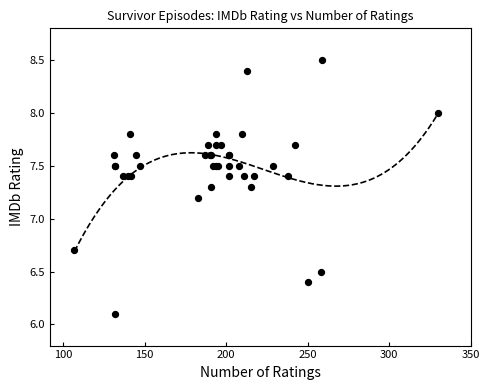

What Y value in the scatter plot is closest to 7?

7.2